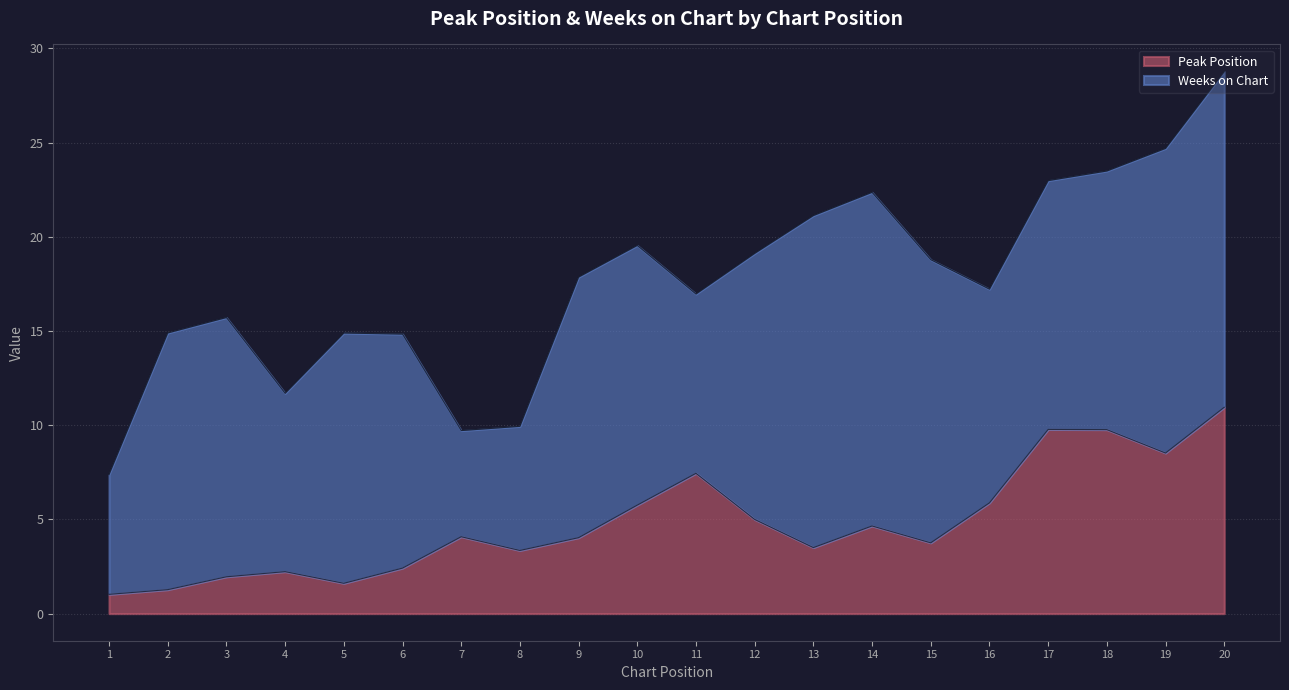

What is the minimum value for Peak Position?

1.0